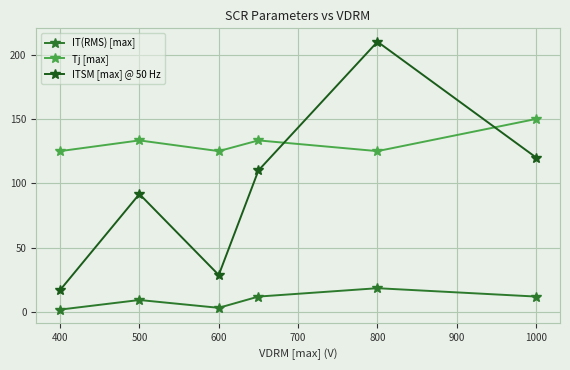

Does the chart display data point markers on the line(s)?

Yes